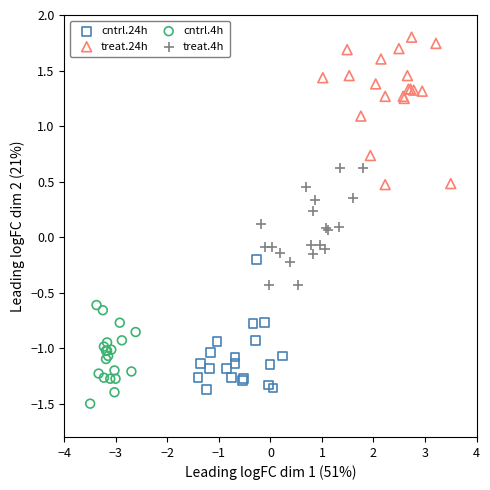

Which series reaches the maximum Y coordinate?

treat.24h